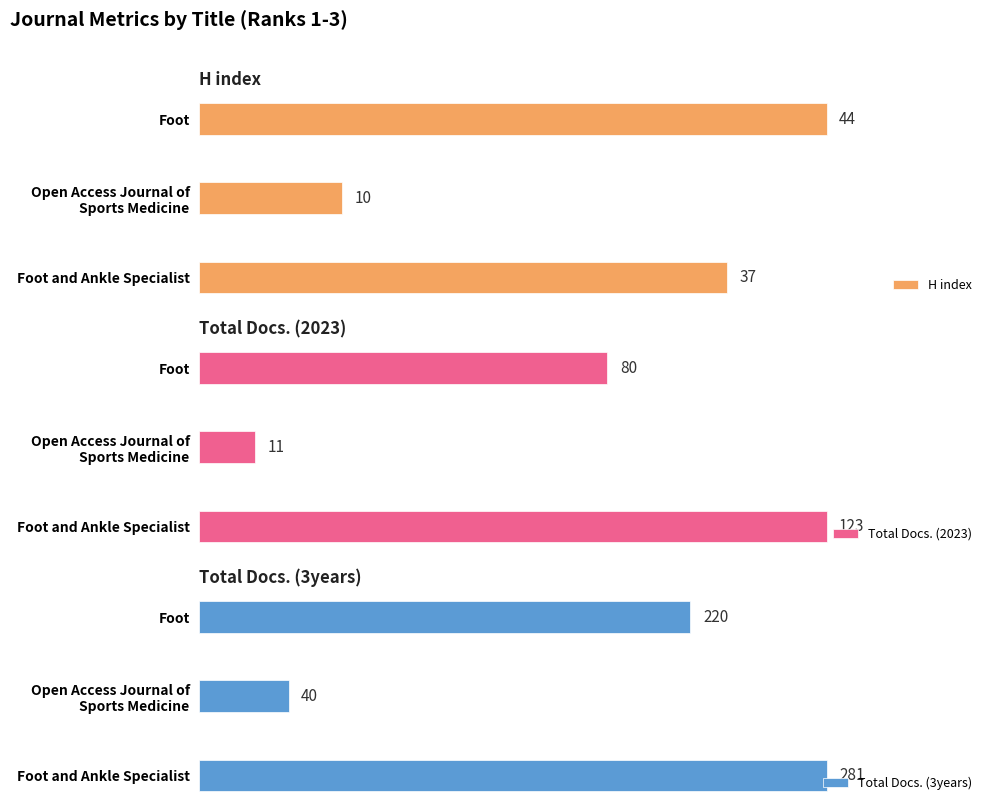

Which series has the largest total across all categories?

Total Docs. (3years)